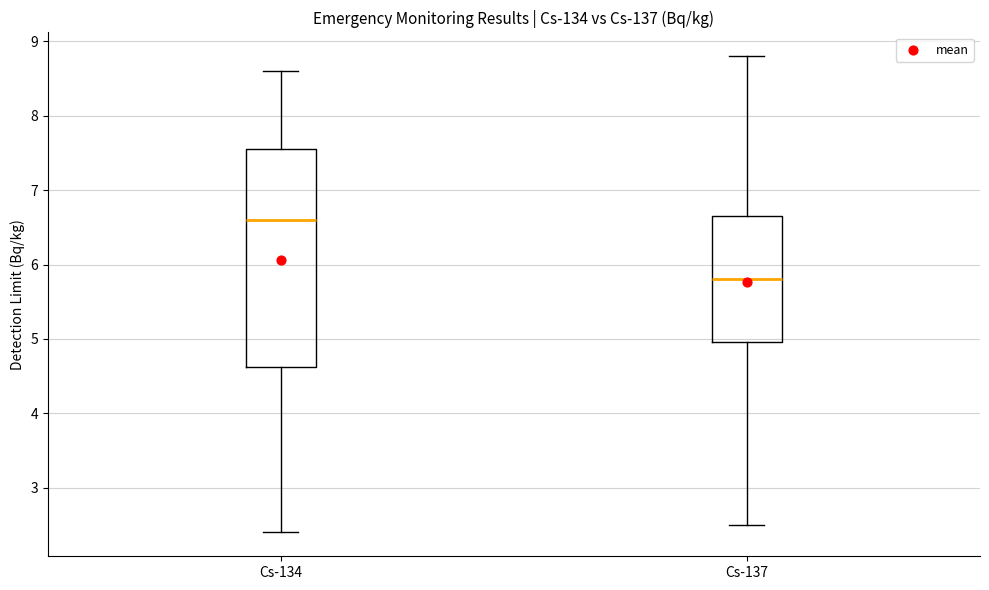

Where does the lower whisker of the box for Cs-134 end on the y-axis? The values are not printed on the chart, so give them approximately, as read against the axis.

2.4